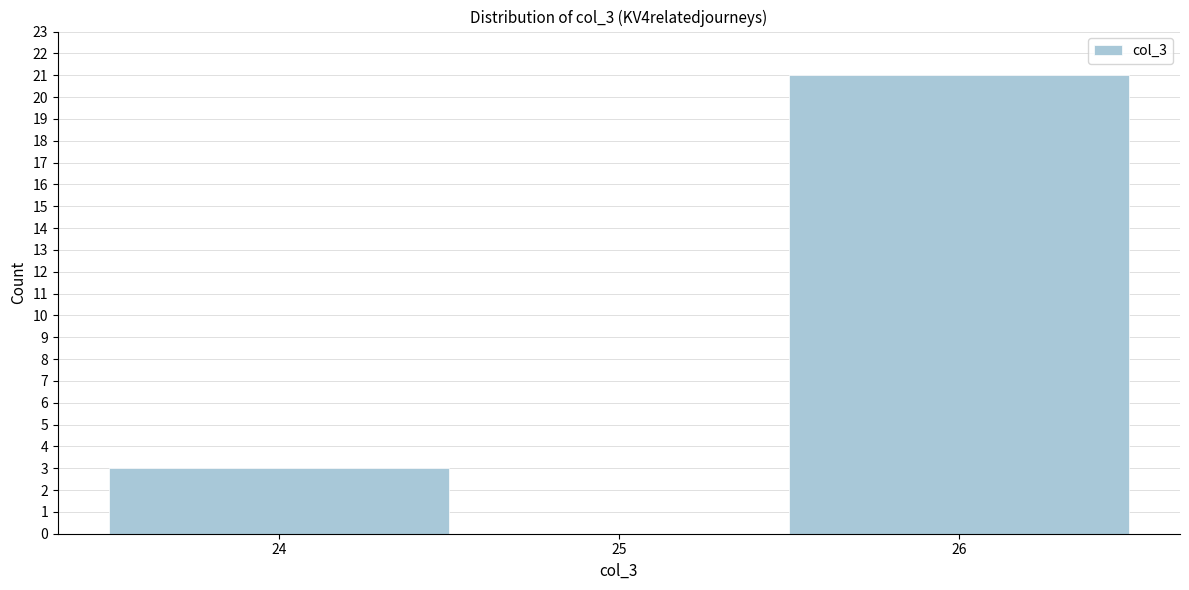

Over which range of the x-axis is the bar tallest?

25.5 to 26.5